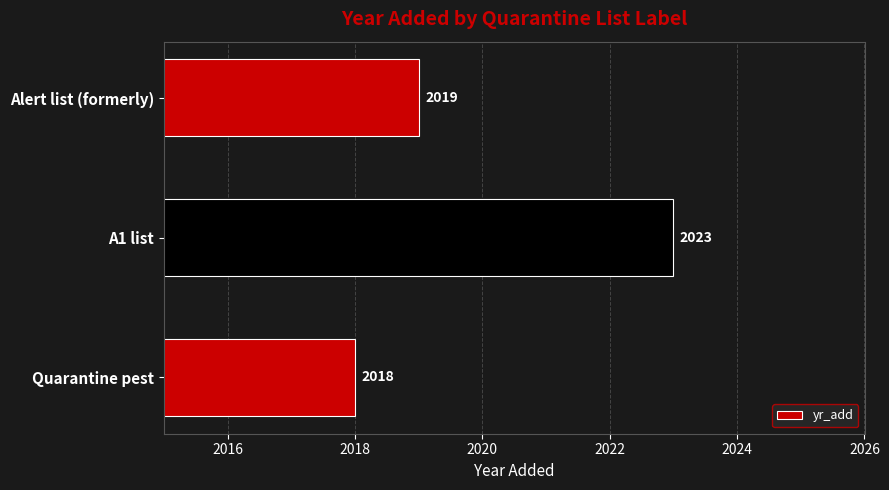

Is it true that the value at Quarantine pest is 679?

False